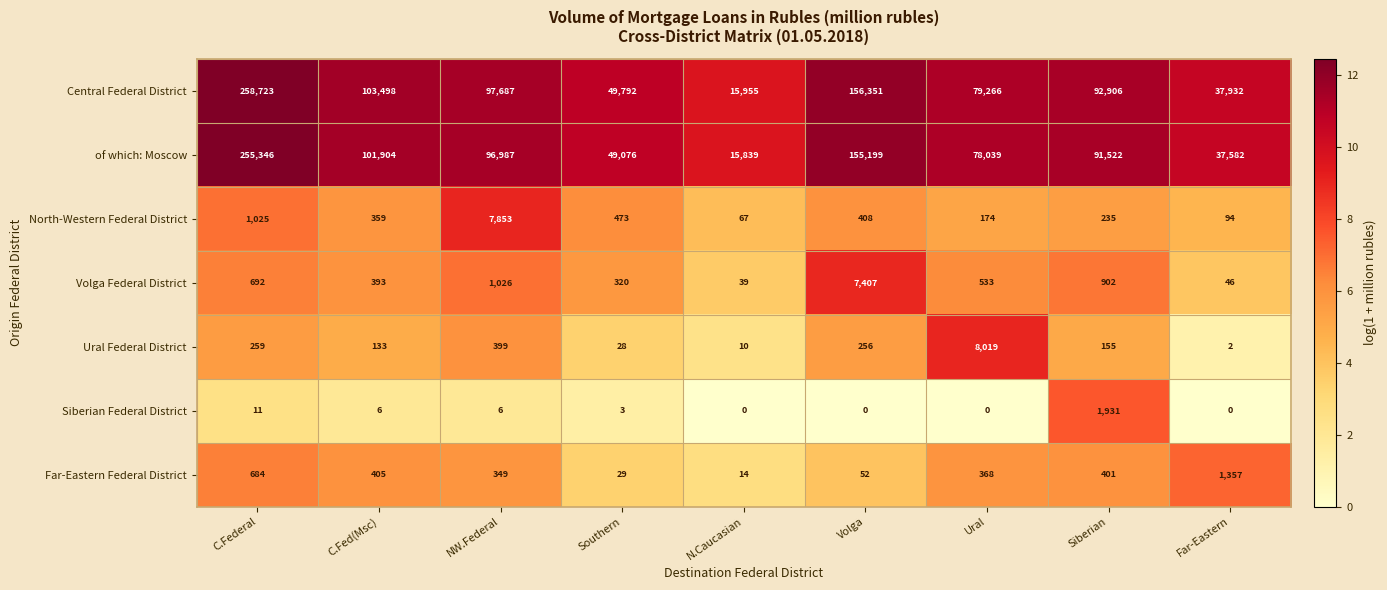

List the series in order of their peak value, lowest first.

Far-Eastern Federal District, Siberian Federal District, Volga Federal District, North-Western Federal District, Ural Federal District, of which: Moscow, Central Federal District